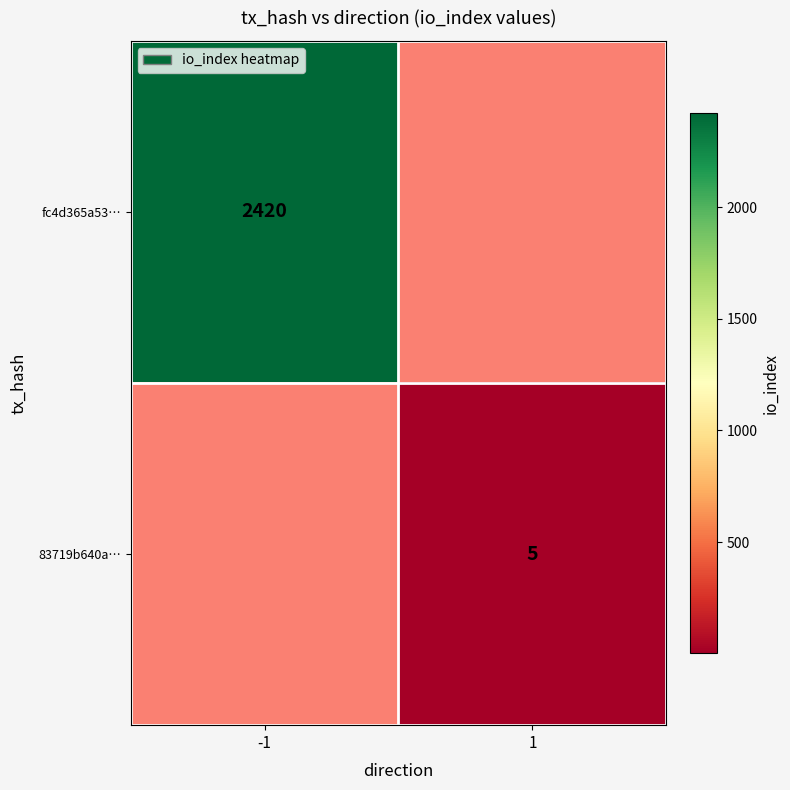

Is it true that fc4d365a53… equals 629 at -1?

False